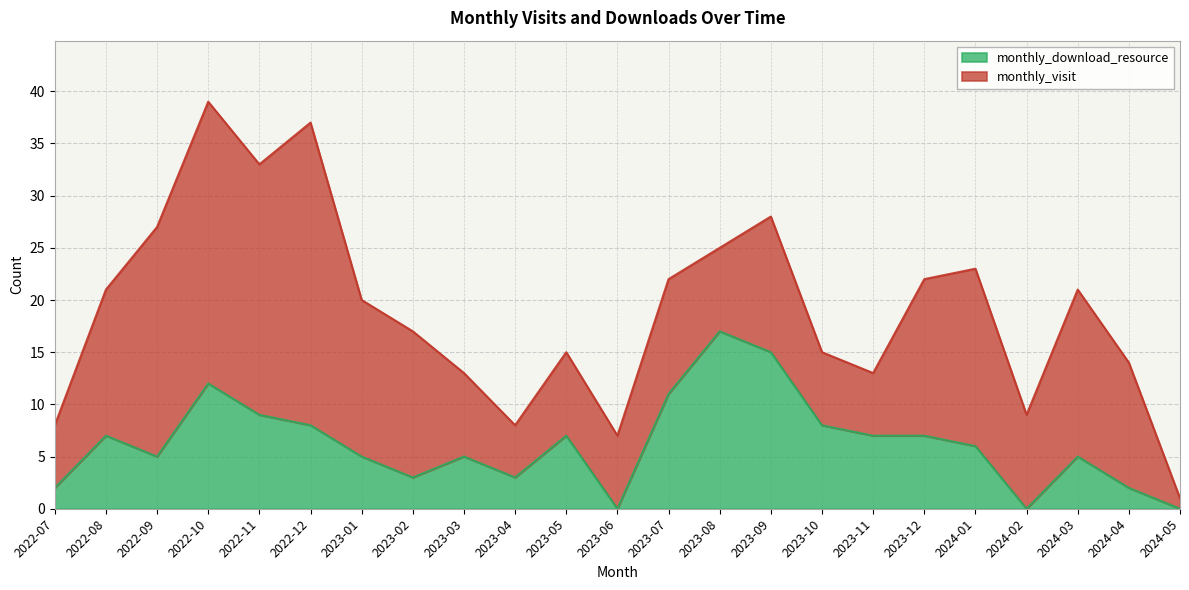

What position from the right is 2023-01?

17